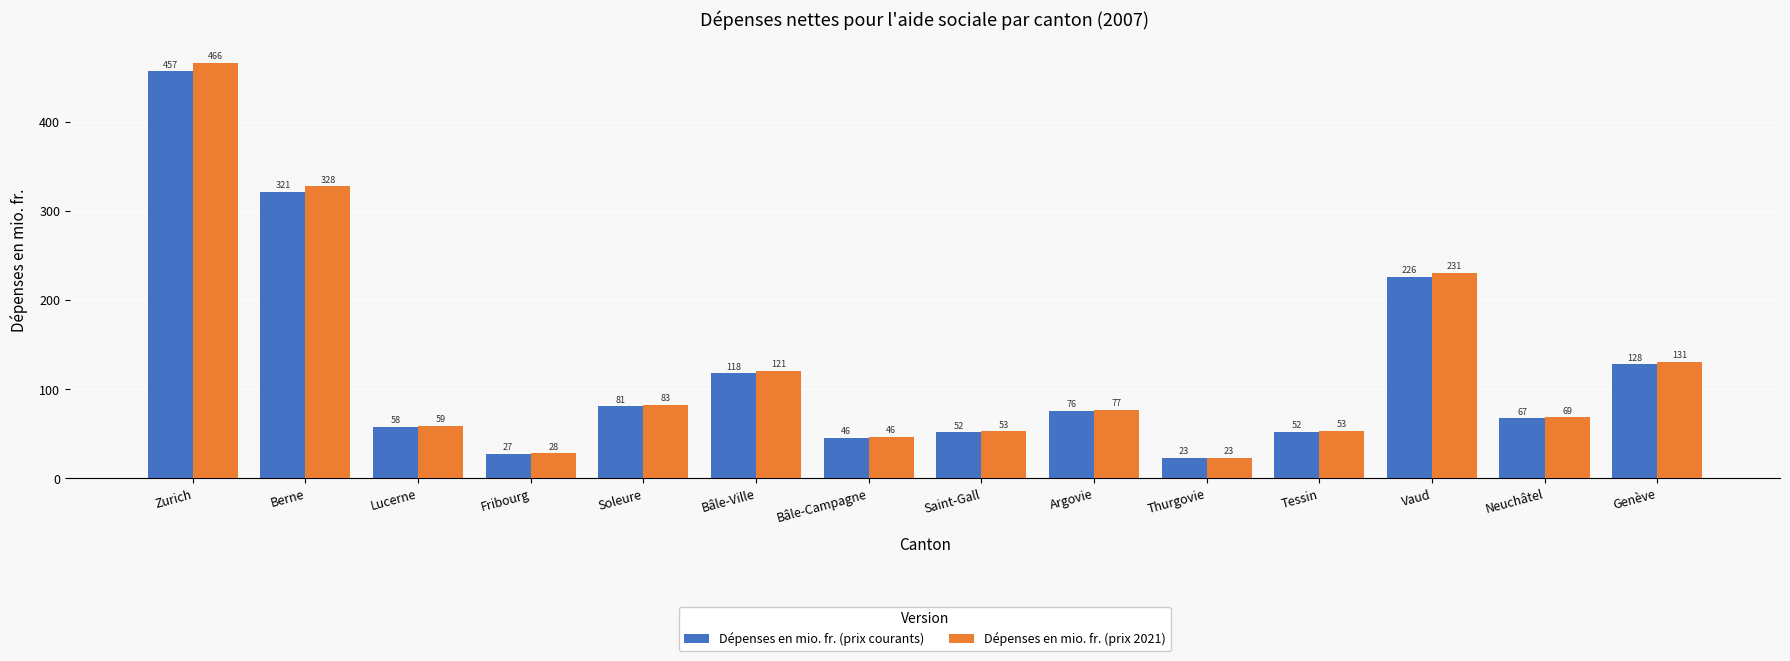

What is the lowest value of the Dépenses en mio. fr. (prix 2021) series?

23.4